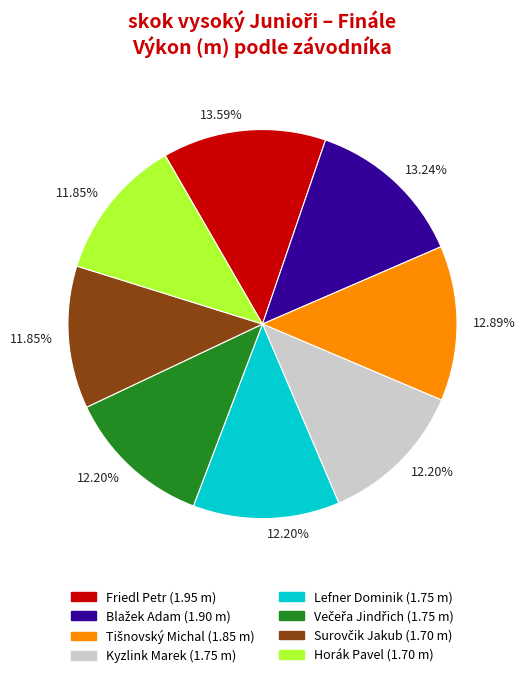

How many segments does this pie chart have?

8